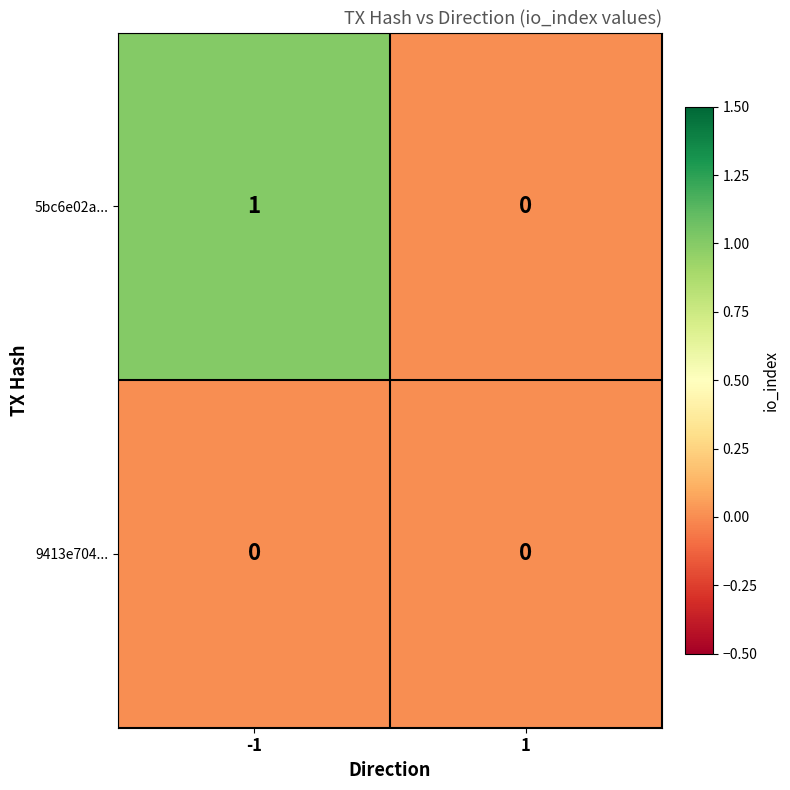

True or false: 5bc6e02a... has a value of 1 at -1.

True